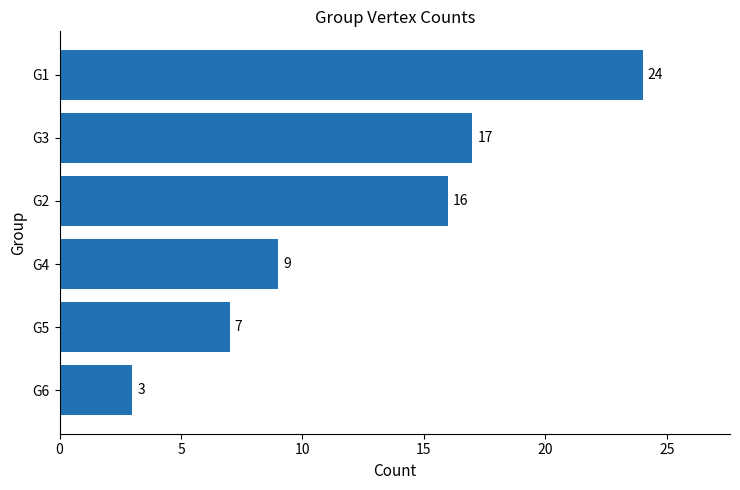

At which category does the chart reach its peak across all series?

G1